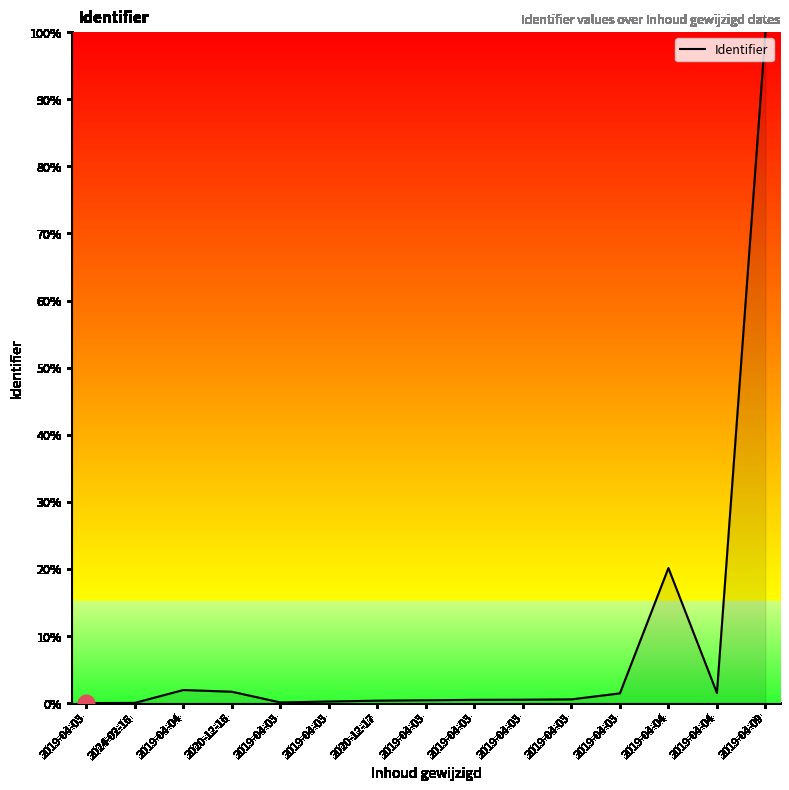

Where is the data nearest to the value 50?

2019-04-04